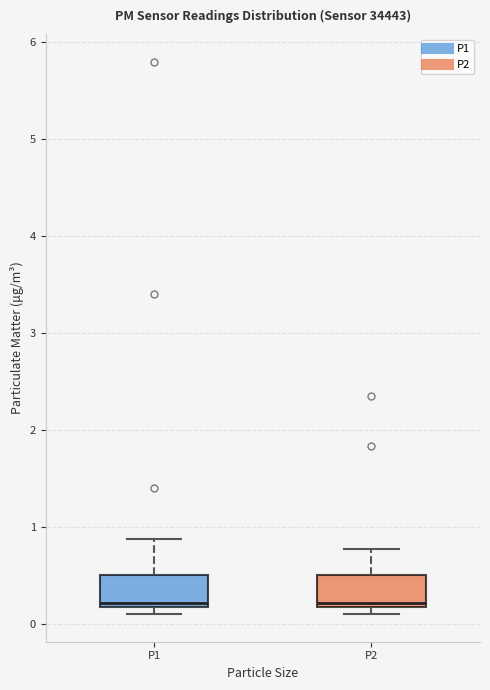

Reading left to right, transcribe this box plot: for each box, give where its median line is, the range the box spans, and where its two whiskers end, as read against the y-axis. The values are not printed on the chart, so give them approximately, as read against the axis.

P1: median 0.2 (just above the box's lower edge), box 0.2 to 0.5, whiskers 0.1 to 0.9
P2: median 0.2 (just above the box's lower edge), box 0.2 to 0.5, whiskers 0.1 to 0.8